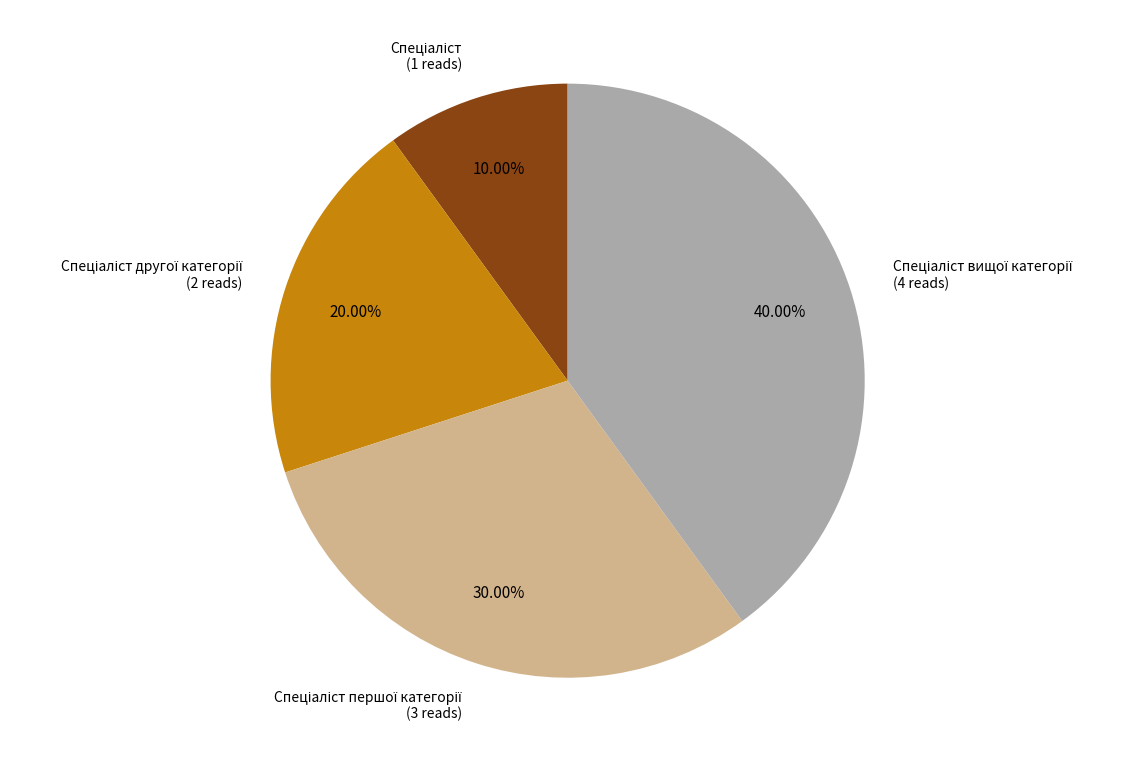

Is there any slice that represents more than half of the pie?

No